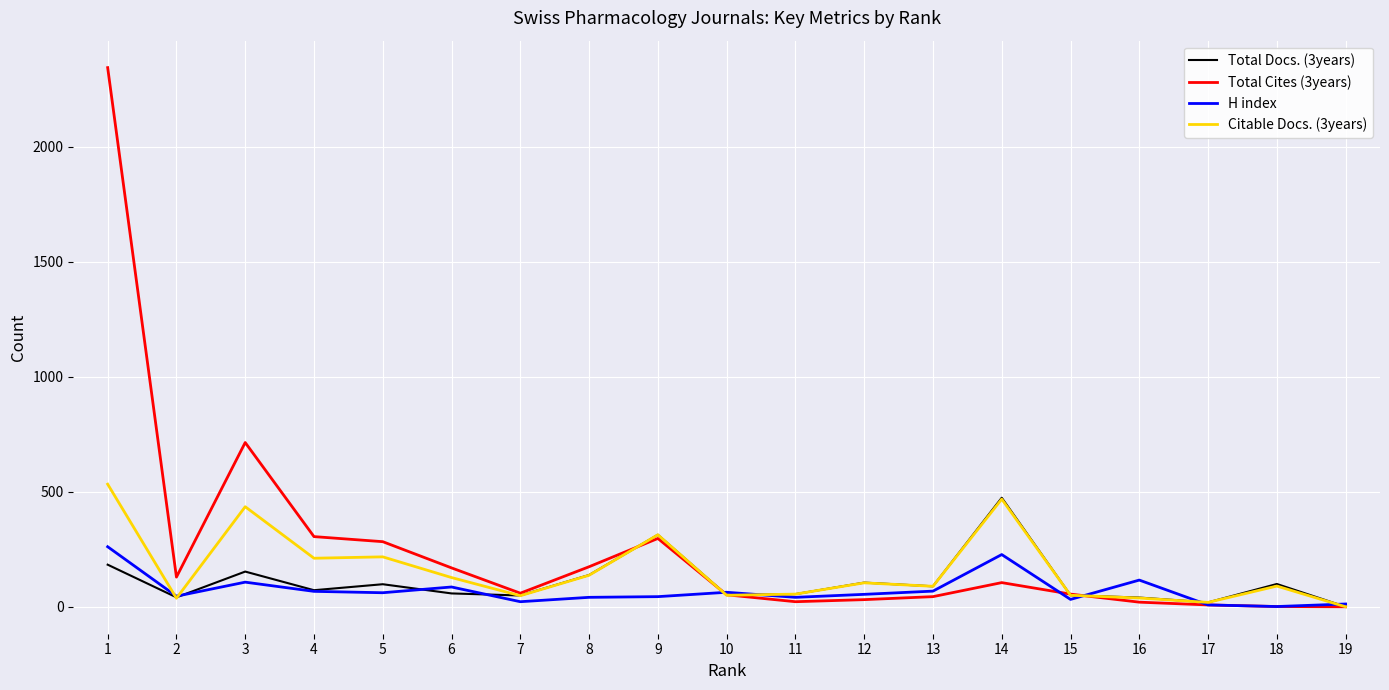

Which series has the widest spread of values?

Total Cites (3years)